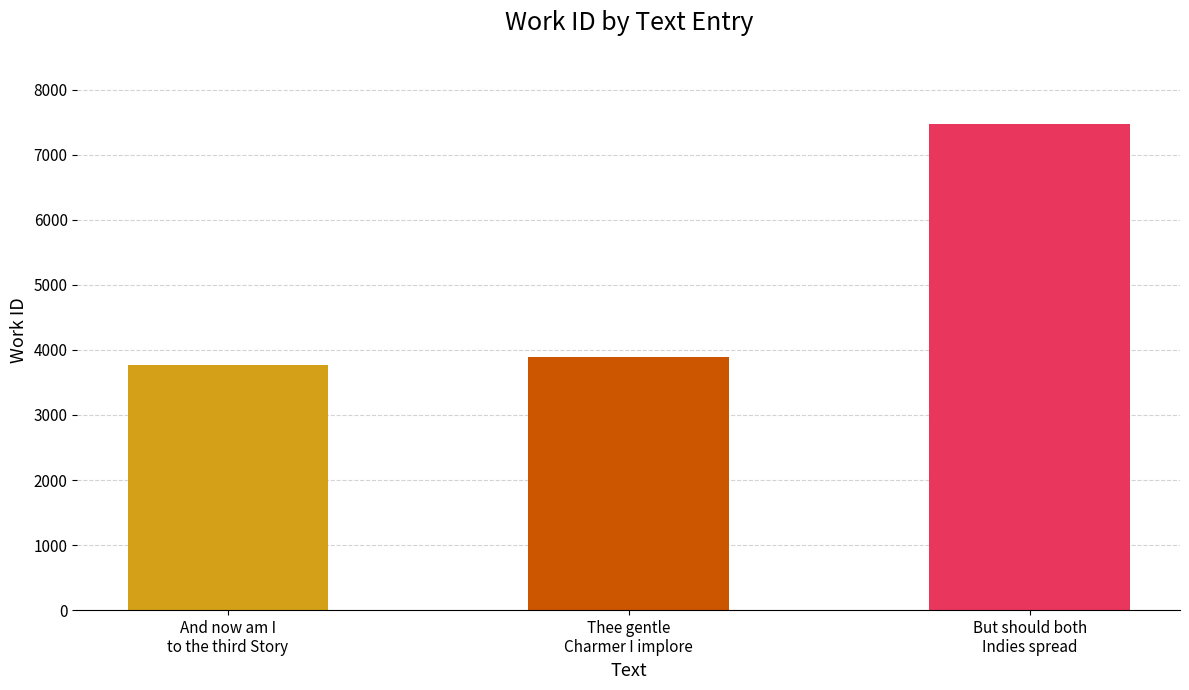

Is it true that the value at Thee gentle
Charmer I implore is 3891?

True